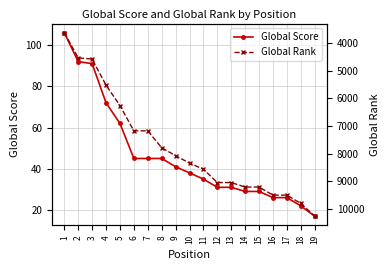

What is the average value of the Global Rank series?

7749